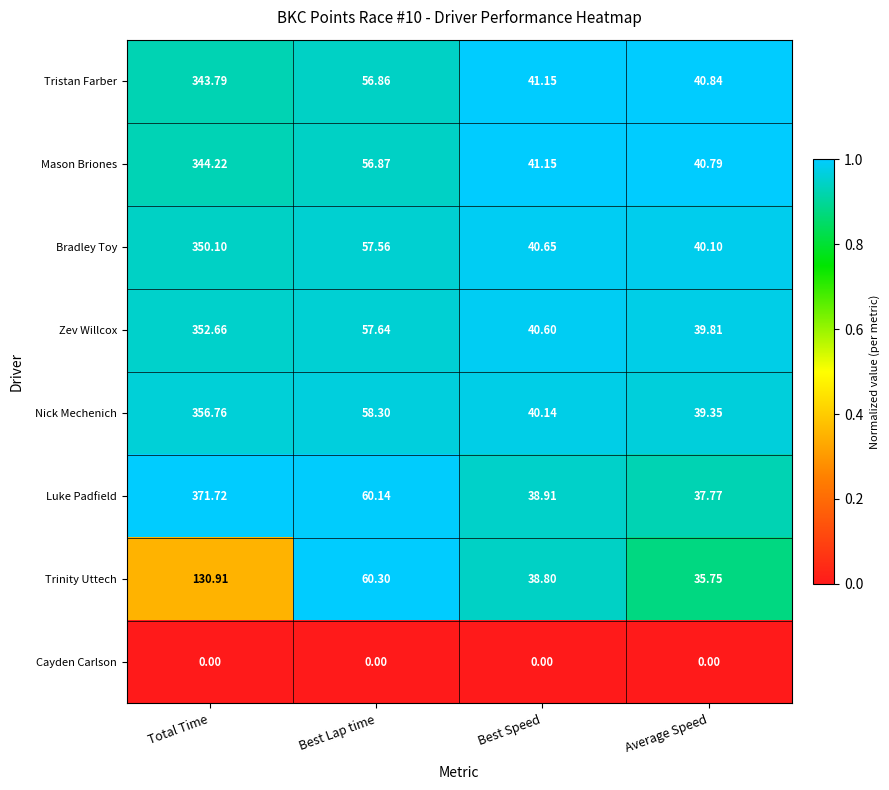

At which label does Trinity Uttech reach its minimum?

Average Speed